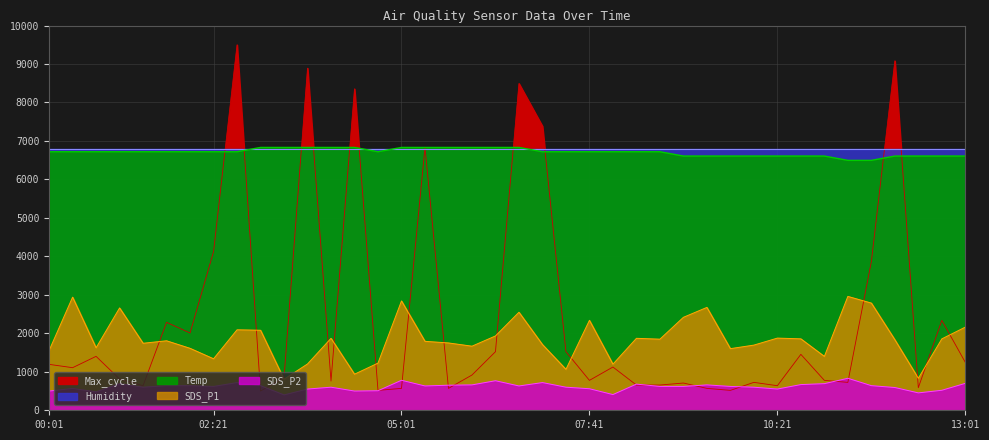

True or false: SDS_P2 has a value of 552.0 at 03:41.

True